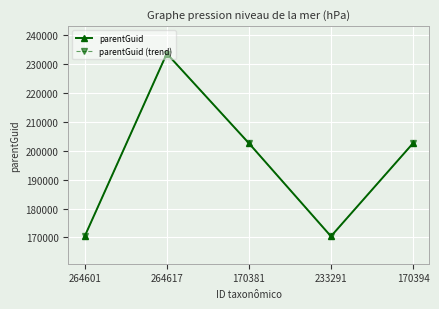

What position from the right is 170394?

1